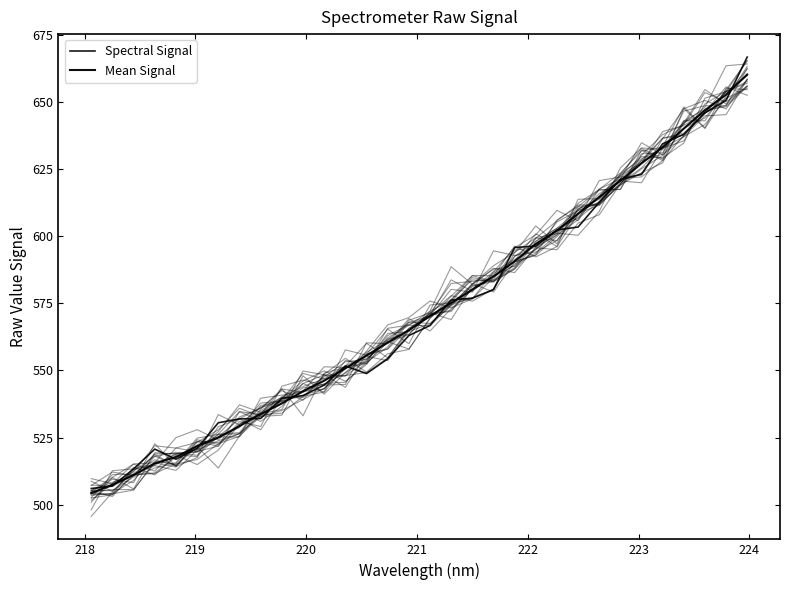

Reading left to right, what are all the values shown in this chart?

Spectral Signal: 506.1	507.0	513.4	520.7	517.0	521.0	530.5	532.0	532.1	539.6	540.7	544.6	551.7	548.9	554.3	563.0	566.7	576.2	576.9	580.1	595.7	596.3	602.3	603.4	612.6	621.0	623.1	634.4	637.9	645.9	650.5	666.7
Mean Signal: 504.3	507.4	511.1	515.4	517.8	521.8	525.0	529.3	533.8	537.7	542.3	546.2	550.8	555.5	560.4	565.0	570.3	575.1	580.1	585.0	590.6	597.1	602.1	608.4	614.5	620.6	627.1	633.1	640.0	646.9	652.6	660.2